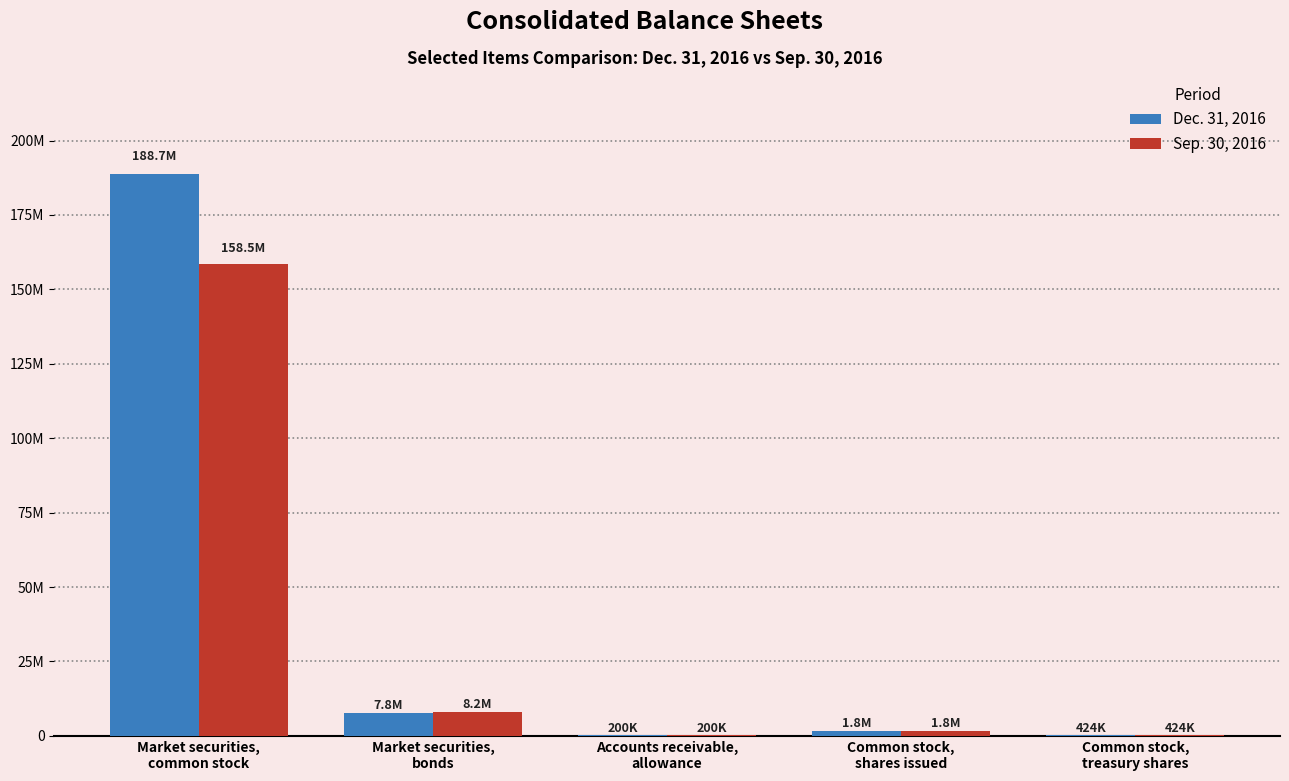

What are all the series names shown in the legend?

Dec. 31, 2016, Sep. 30, 2016